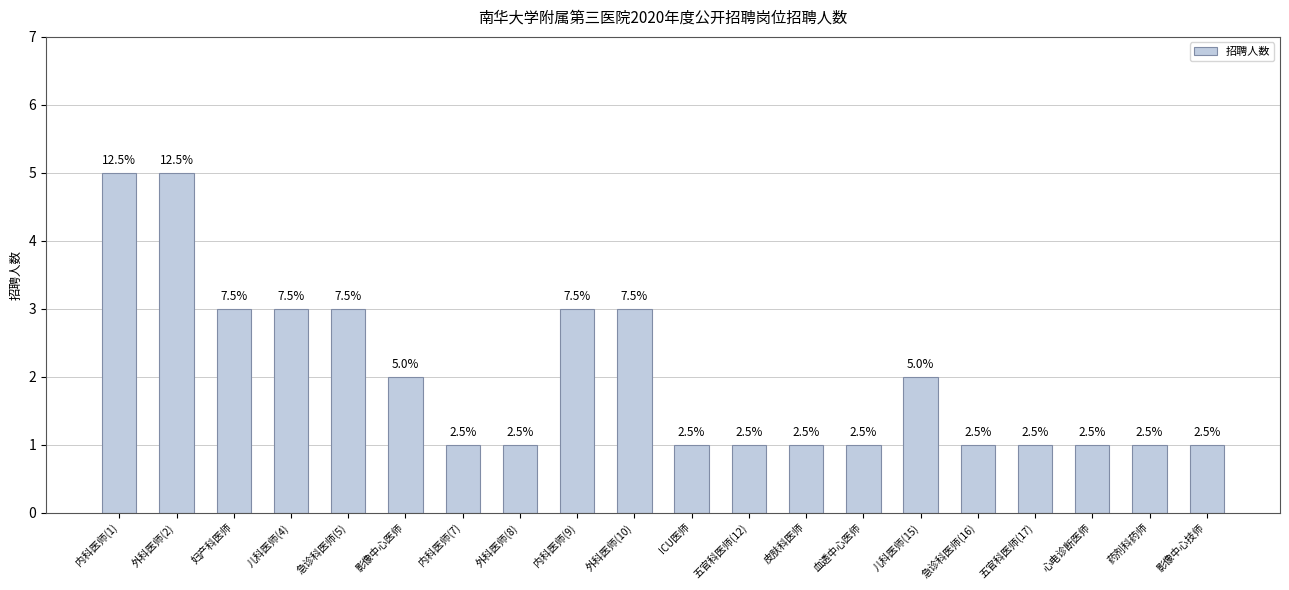

What is the difference between the second highest and second lowest values?

4